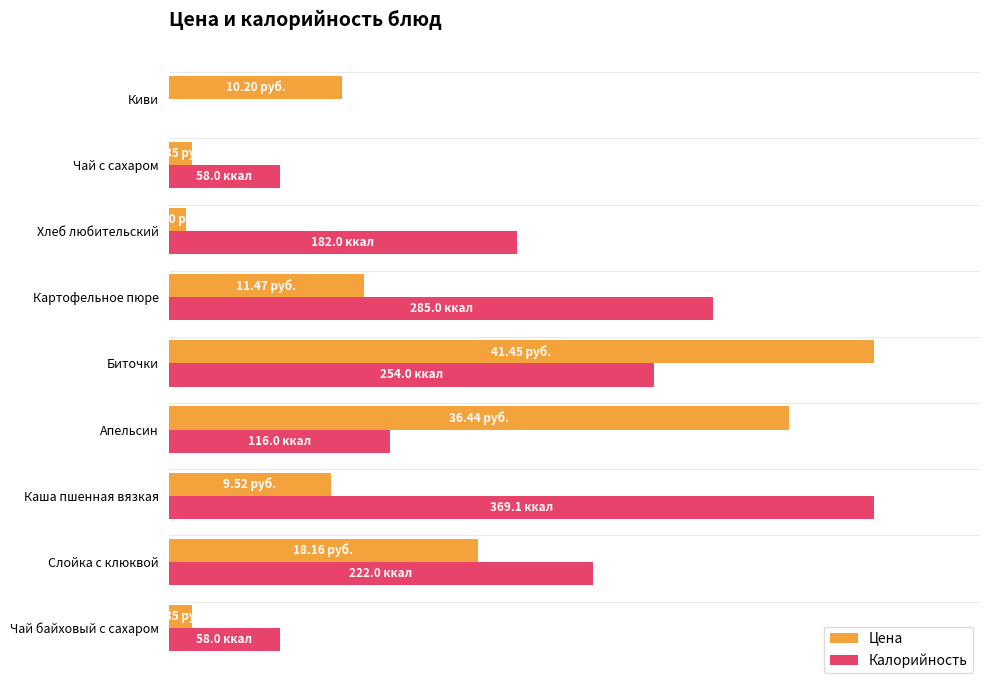

What are all the series names shown in the legend?

Цена, Калорийность